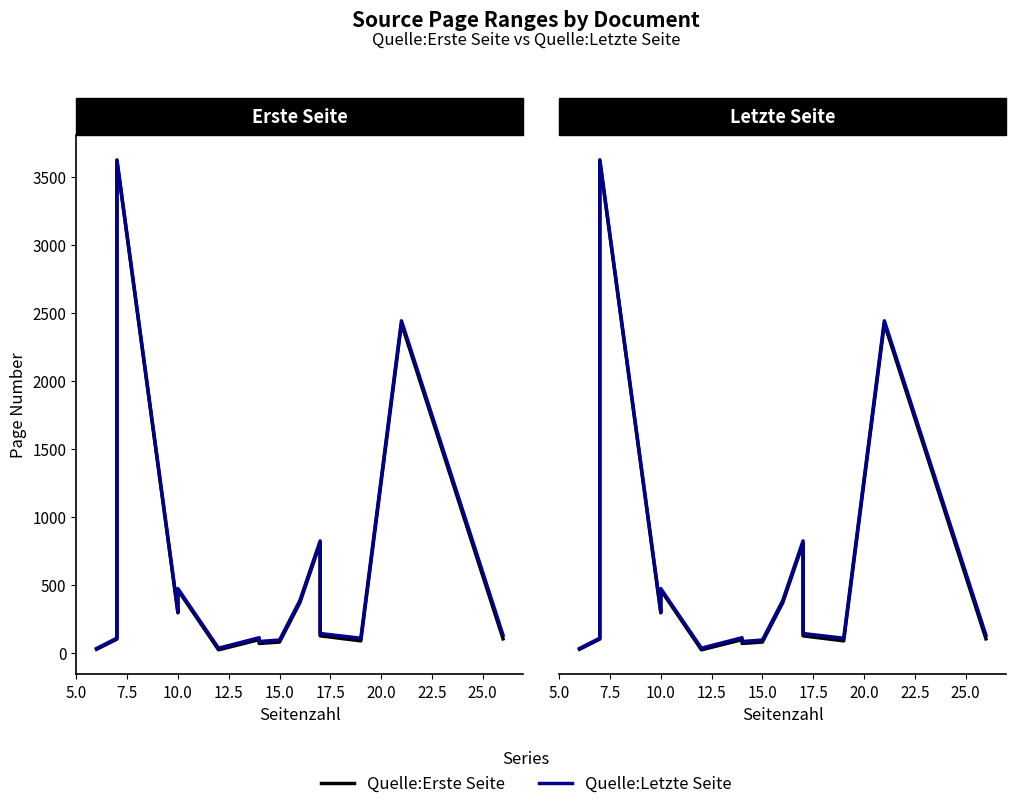

What is the sum of the Quelle:Letzte Seite values at 15.0 and 10.0?

400